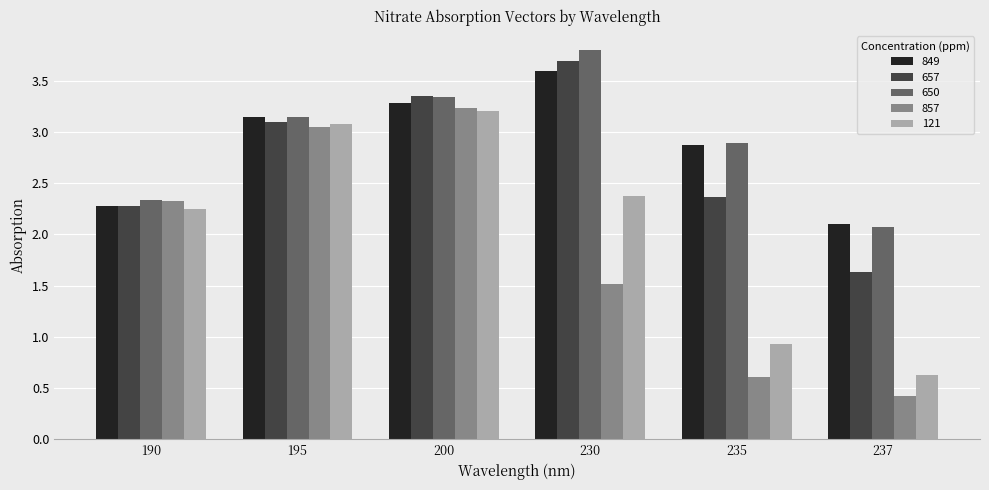

Rank the categories by 657 value from highest to lowest.

230, 200, 195, 235, 190, 237